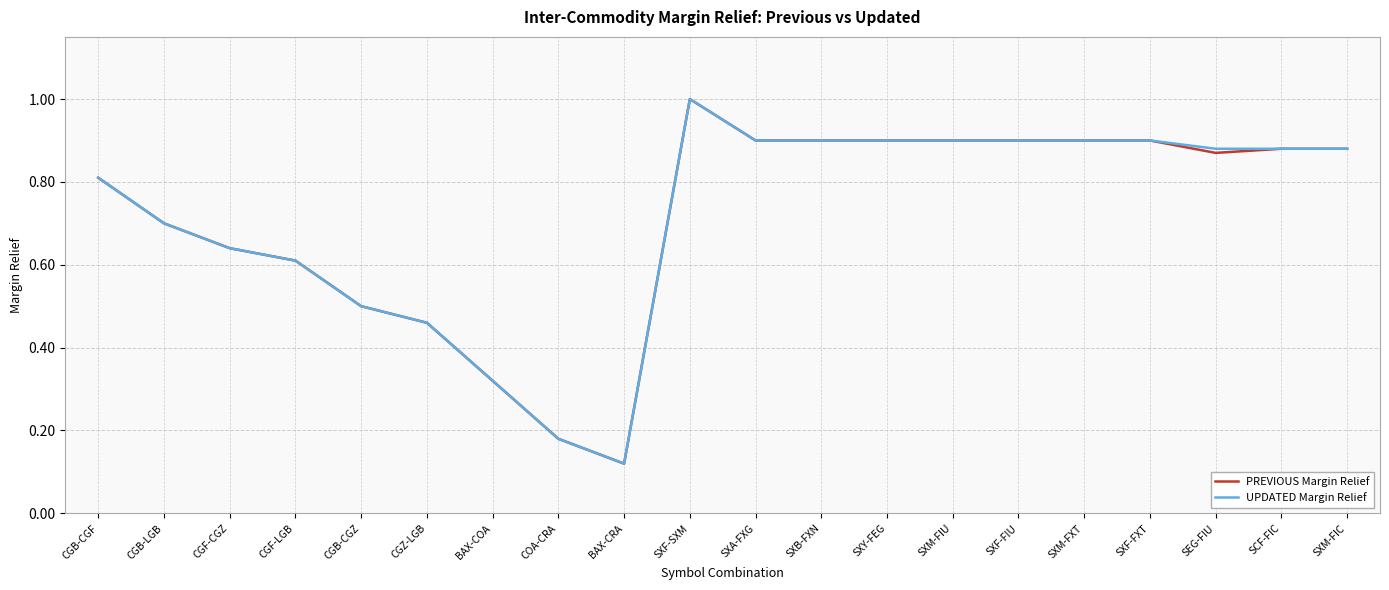

Where is UPDATED Margin Relief nearest to the value 0?

BAX-CRA